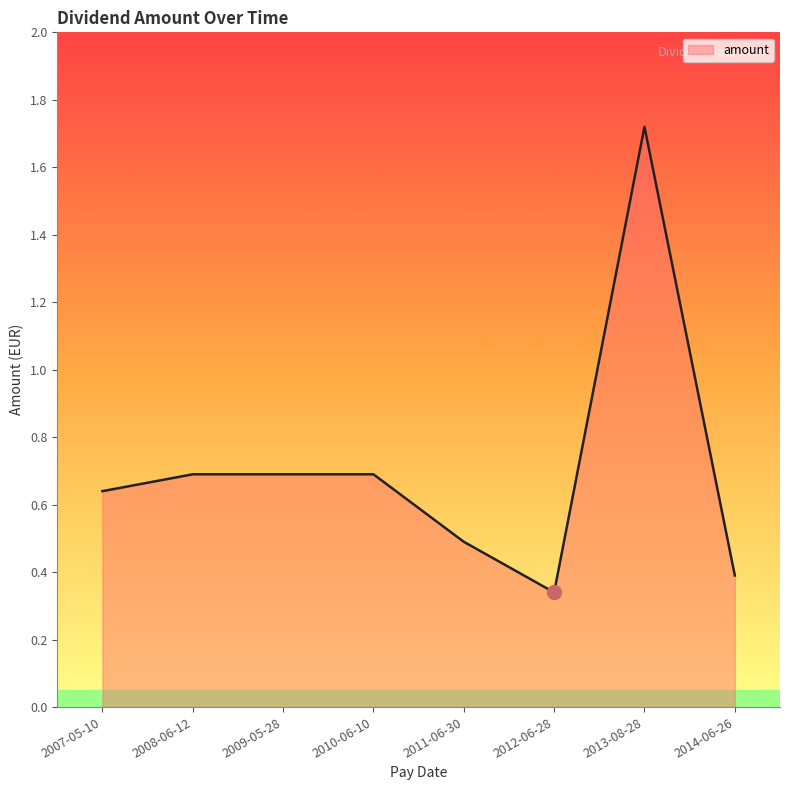

Which label corresponds to the largest value in the chart?

2013-08-28